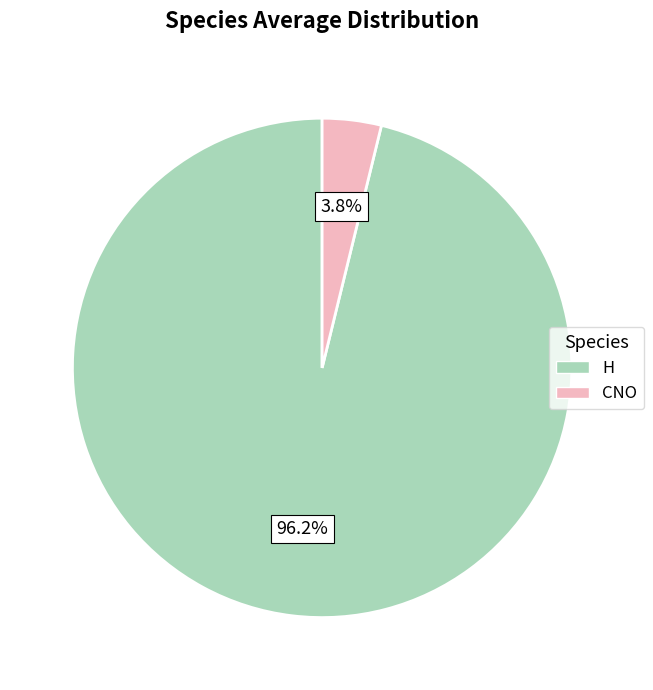

To the nearest percent, what percentage of the pie is H?

96%